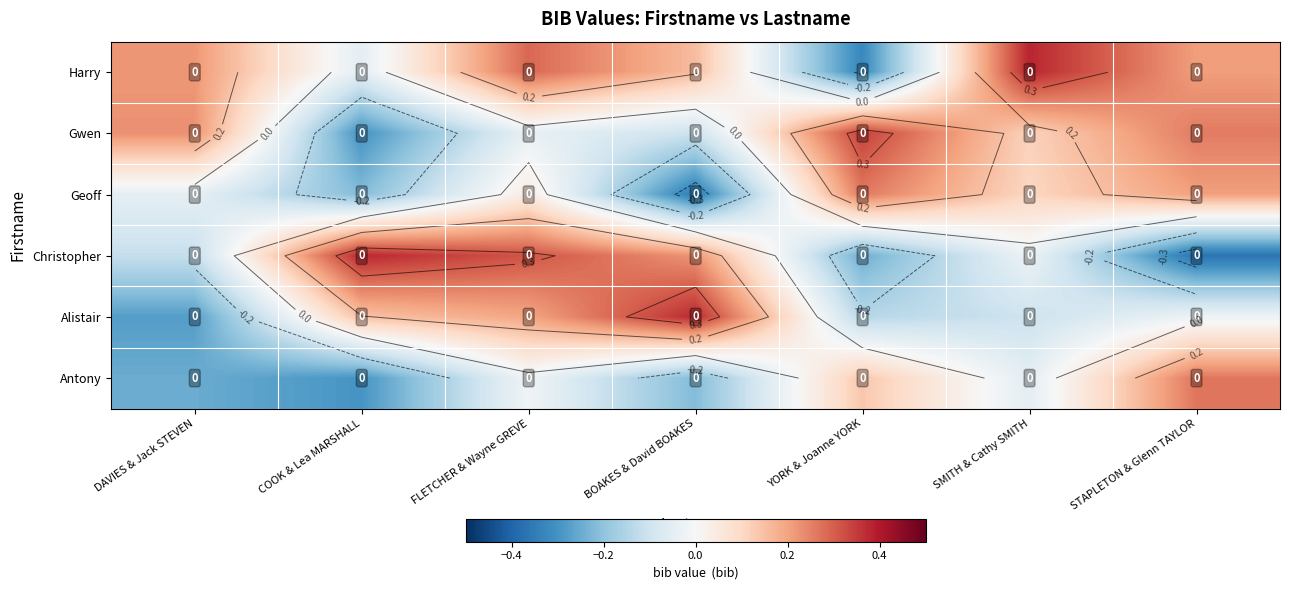

At STAPLETON & Glenn TAYLOR, list the series in order from smallest to largest.

Christopher, Alistair, Geoff, Harry, Gwen, Antony